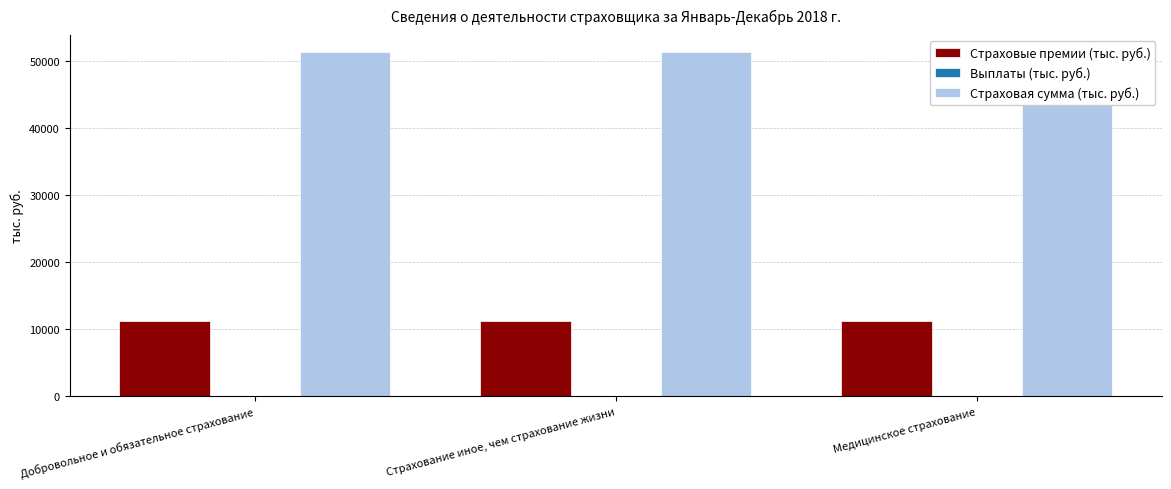

At which category is the sum across all series the highest?

Добровольное и обязательное страхование